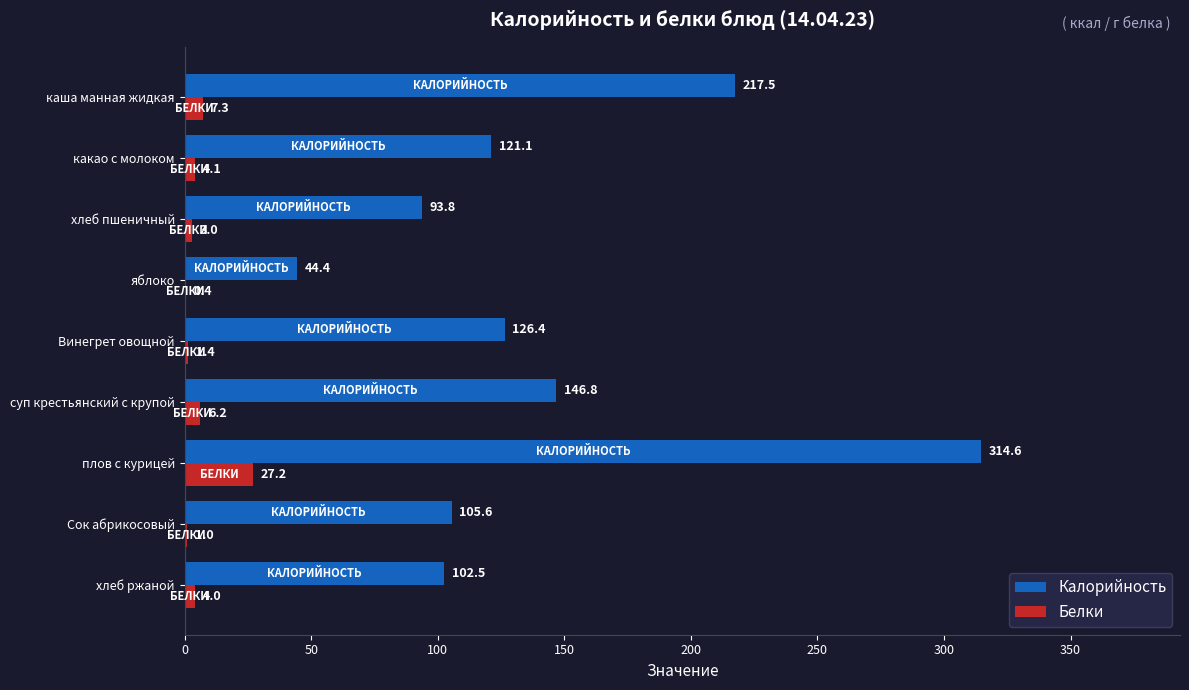

What is the maximum value shown in the chart?

314.6